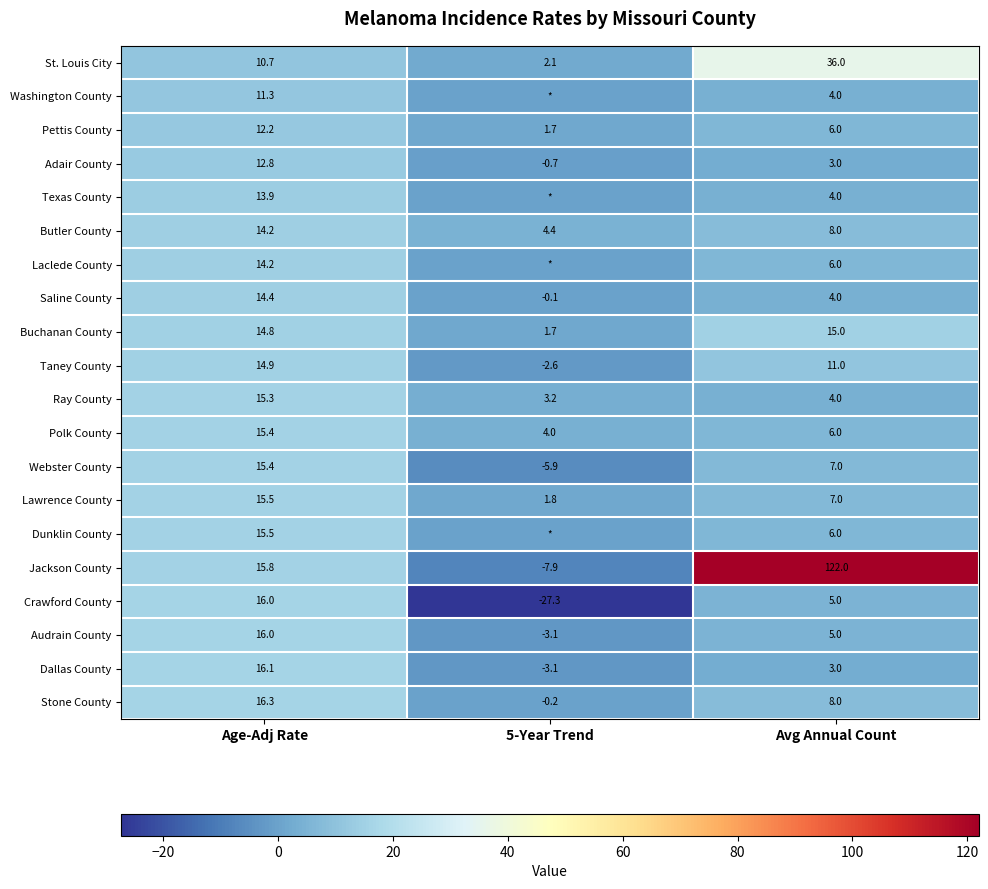

What is the difference between the Crawford County values at Avg Annual Count and Age-Adj Rate?

11.0